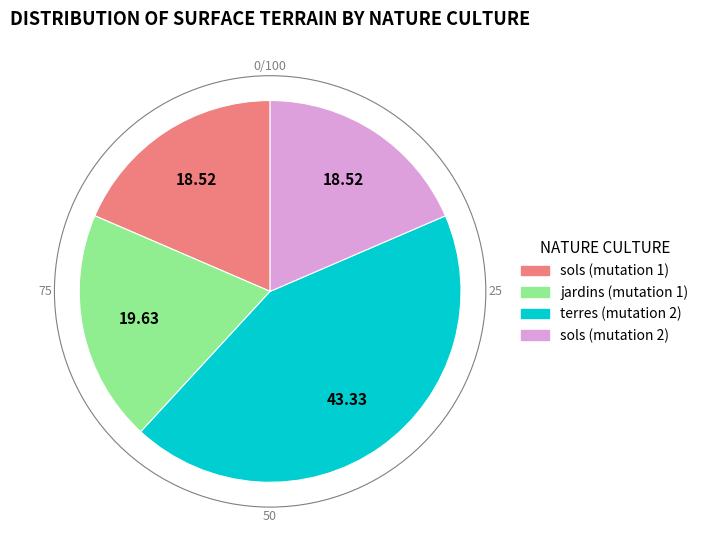

Is there any slice that represents more than half of the pie?

No